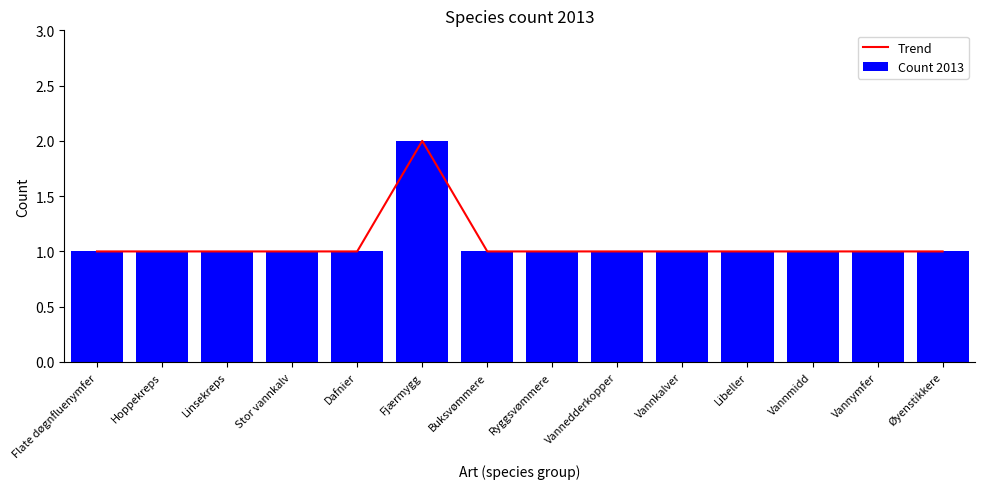

Are the bars grouped side by side (vs. stacked)?

Yes